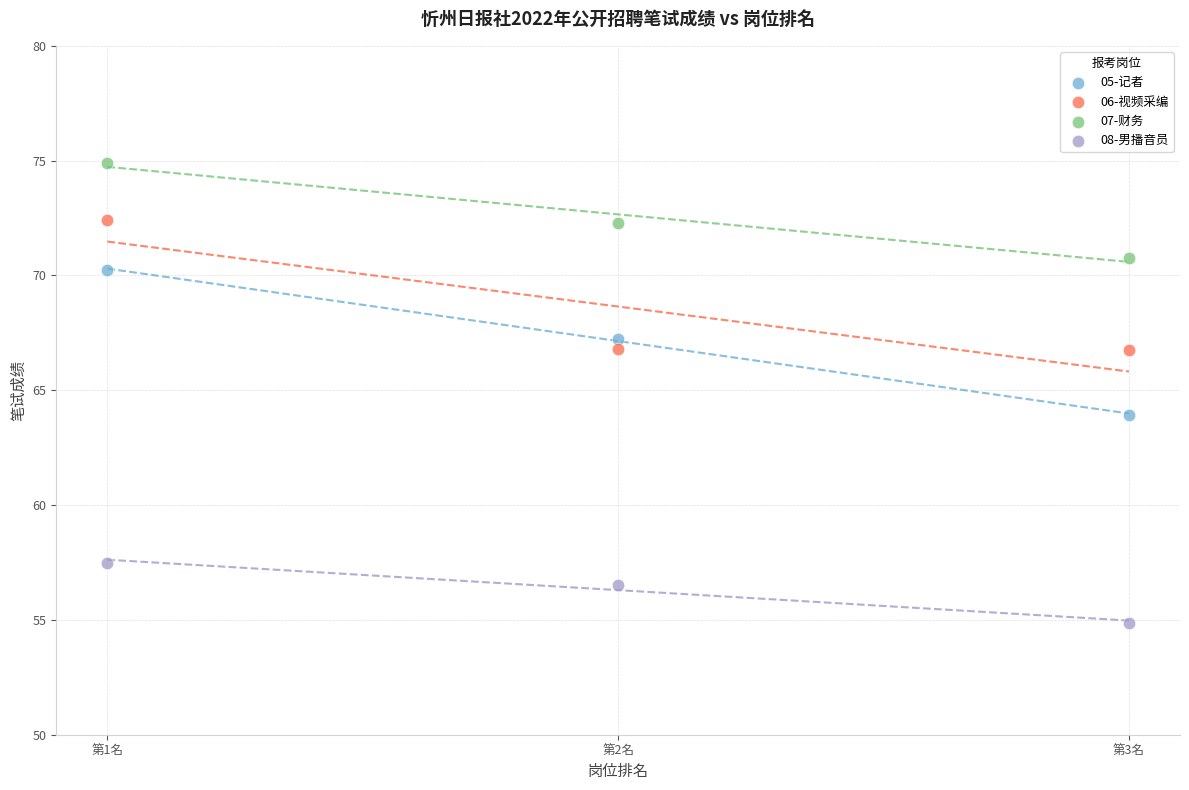

Which series reaches the minimum Y coordinate?

08-男播音员